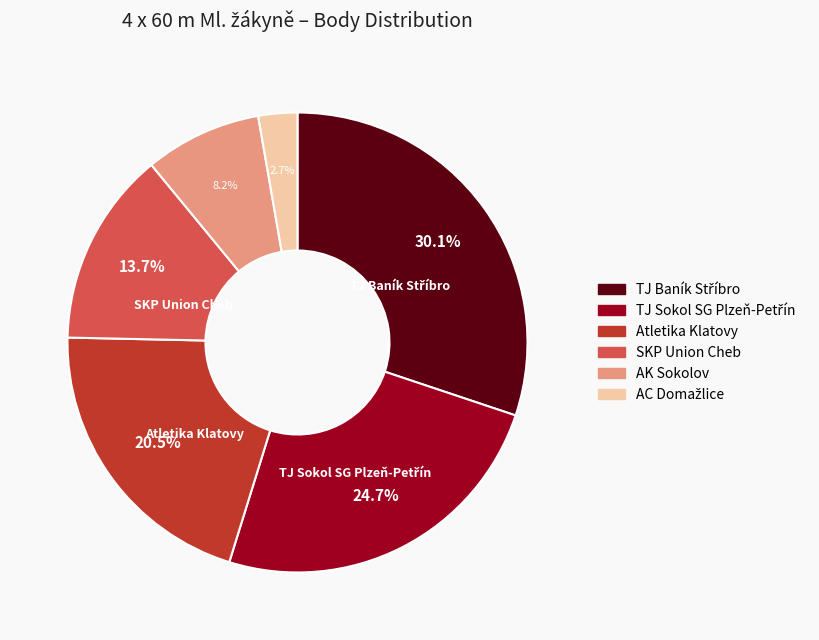

Which has a higher value, SKP Union Cheb or AK Sokolov?

SKP Union Cheb